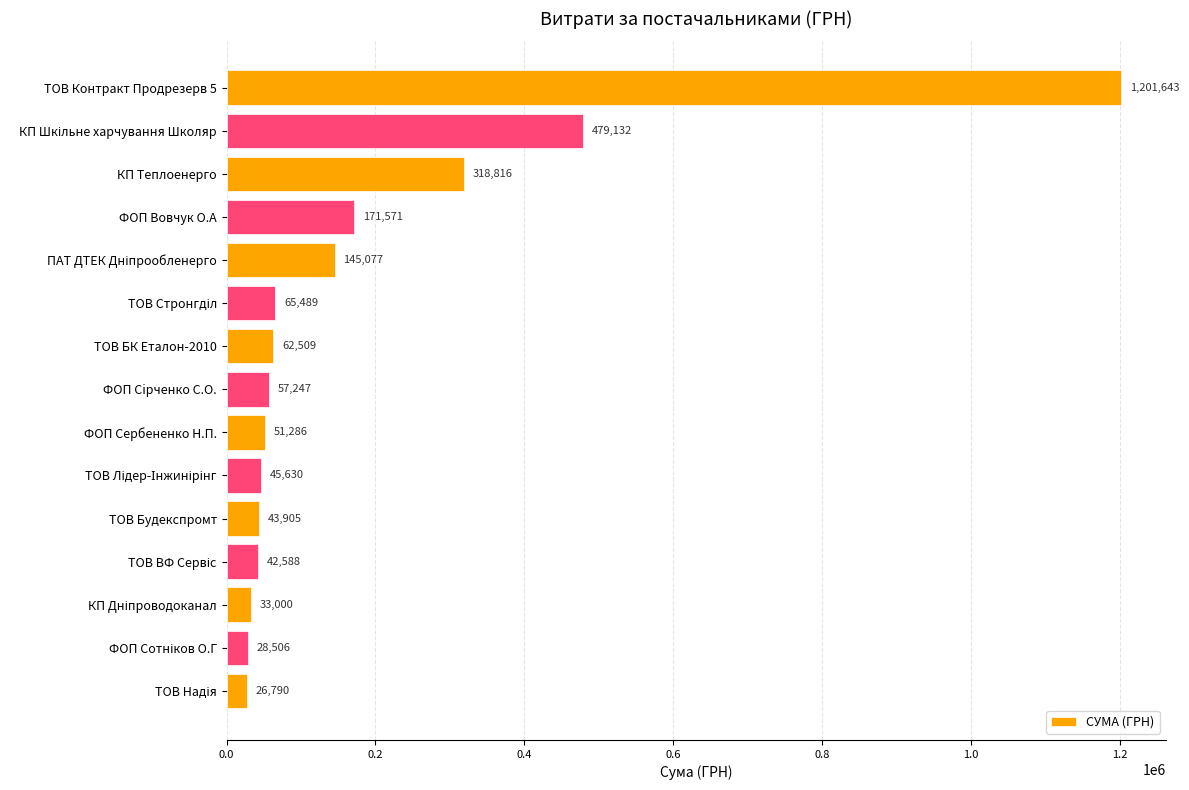

What is the value of the 14th bar from the top?

28506.0